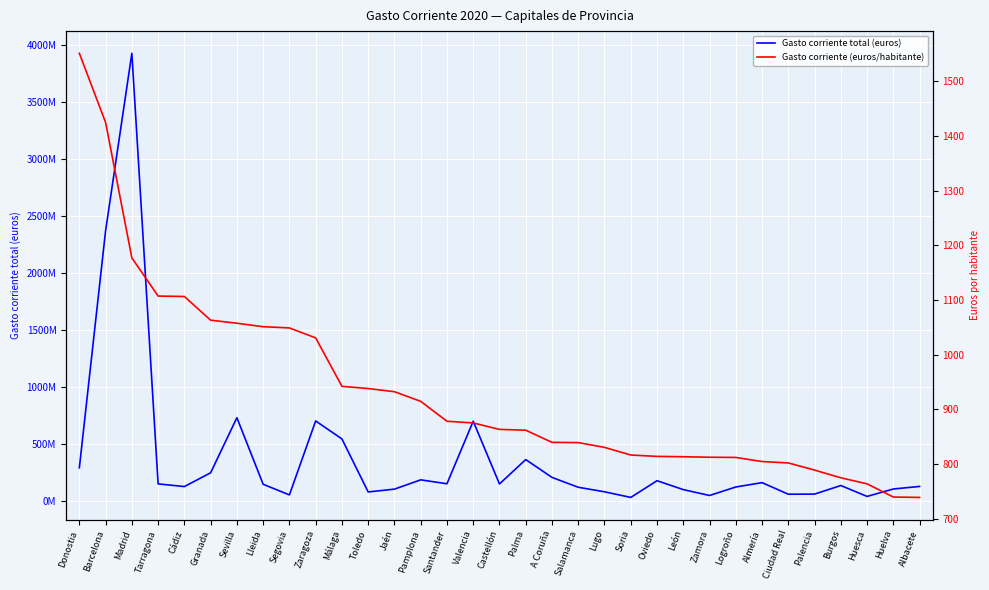

Reading right to left, extract all data points from this chart.

Gasto corriente total (euros): Albacete=128876863.0	Huelva=106434006.7	Huesca=41224789.8	Burgos=136748064.1	Palencia=61669831.0	Ciudad Real=60574286.9	Almería=162029413.7	Logroño=123866348.0	Zamora=49564580.8	León=100909793.7	Oviedo=179057467.3	Soria=32523425.9	Lugo=81839205.0	Salamanca=121574978.5	A Coruña=207962732.6	Palma=364314020.1	Castellón=150488366.2	Valencia=700485745.6	Santander=152300576.2	Pamplona=186573780.4	Jaén=105140074.5	Toledo=80510690.2	Málaga=545073186.5	Zaragoza=702893391.6	Segovia=54609260.0	Lleida=147597015.4	Sevilla=731224748.0	Granada=248403411.2	Cádiz=127729957.0	Tarragona=151136981.6	Madrid=3925117141.5	Barcelona=2370489767.3	Donostia=291943752.8
Gasto corriente (euros/habitante): Albacete=739.2	Huelva=740.0	Huesca=764.0	Burgos=775.1	Palencia=789.2	Ciudad Real=802.3	Almería=804.8	Logroño=812.3	Zamora=812.7	León=813.6	Oviedo=814.2	Soria=816.7	Lugo=830.7	Salamanca=839.5	A Coruña=839.9	Palma=862.1	Castellón=863.6	Valencia=875.4	Santander=878.5	Pamplona=914.8	Jaén=932.5	Toledo=938.2	Málaga=942.3	Zaragoza=1030.8	Segovia=1049.0	Lleida=1051.2	Sevilla=1057.6	Granada=1063.2	Cádiz=1106.5	Tarragona=1107.3	Madrid=1177.0	Barcelona=1424.4	Donostia=1550.9